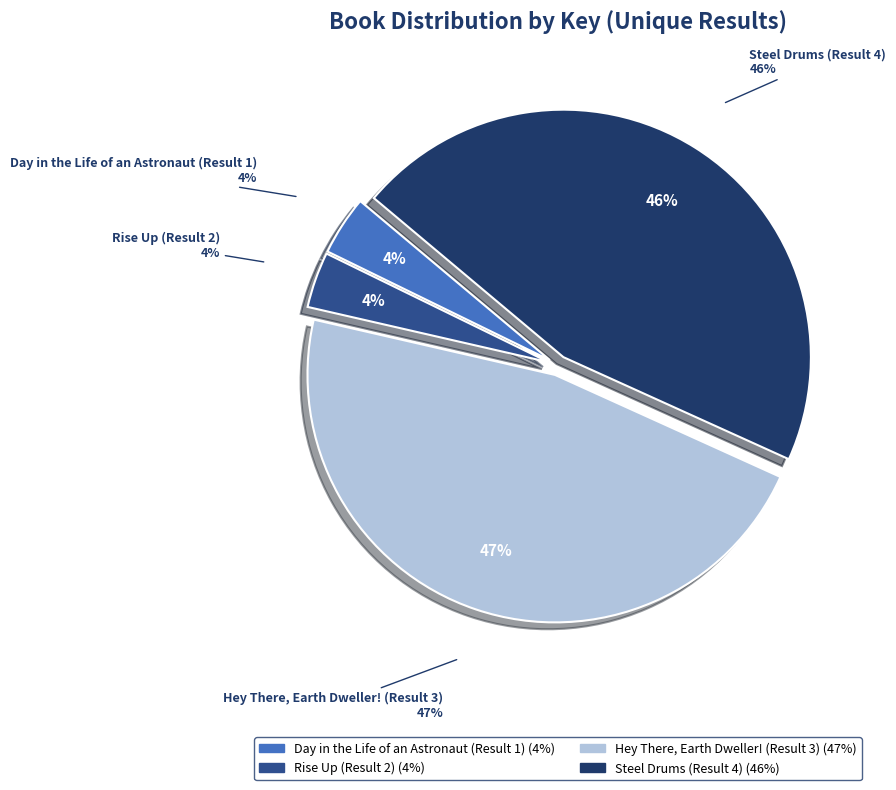

True or false: Rise Up (Result 2) accounts for 4% of the total.

True